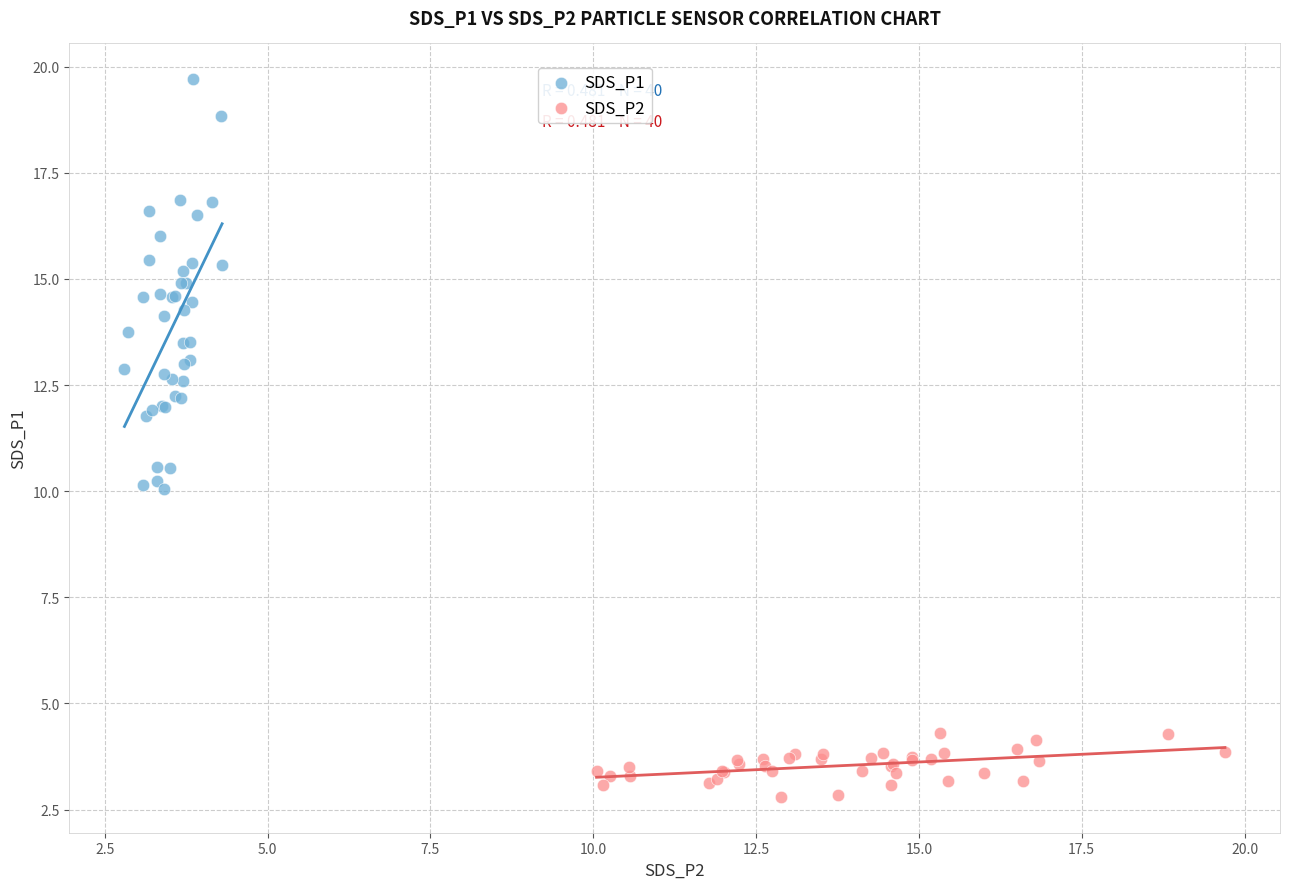

Which series contains the lowest Y value?

SDS_P2